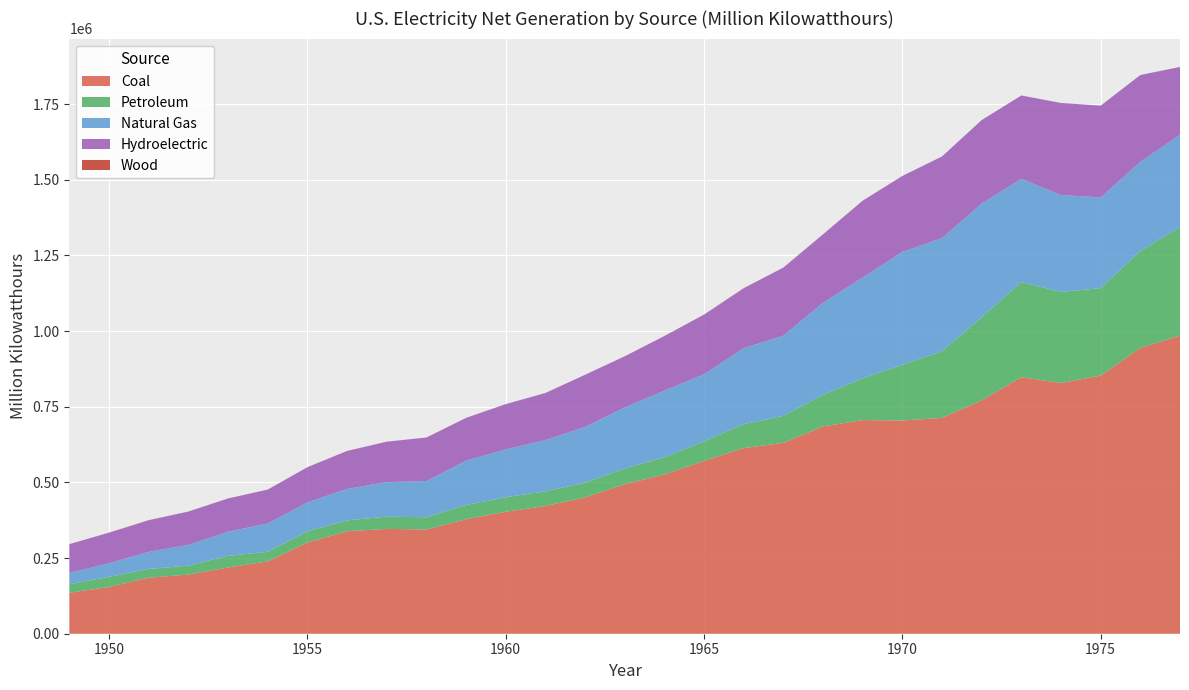

What is the maximum value for Coal?

985218.6